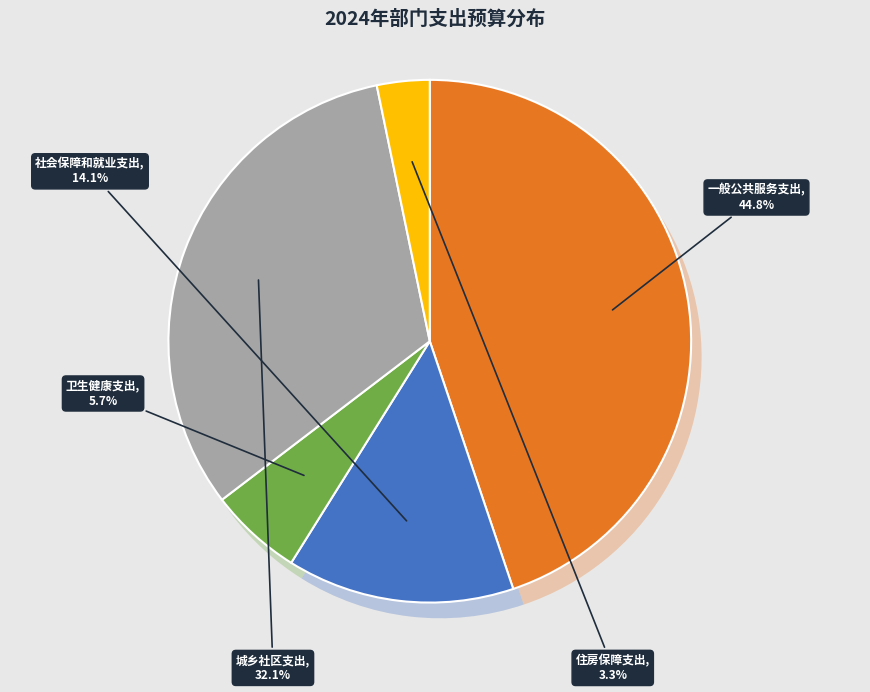

To the nearest percent, what is the combined percentage of 社会保障和就业支出 and 城乡社区支出?

46%